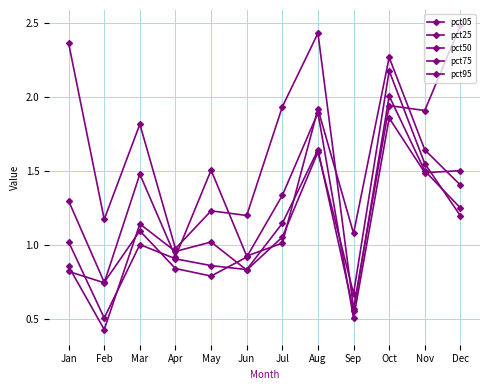

How many values in the pct05 series exceed 1?

10